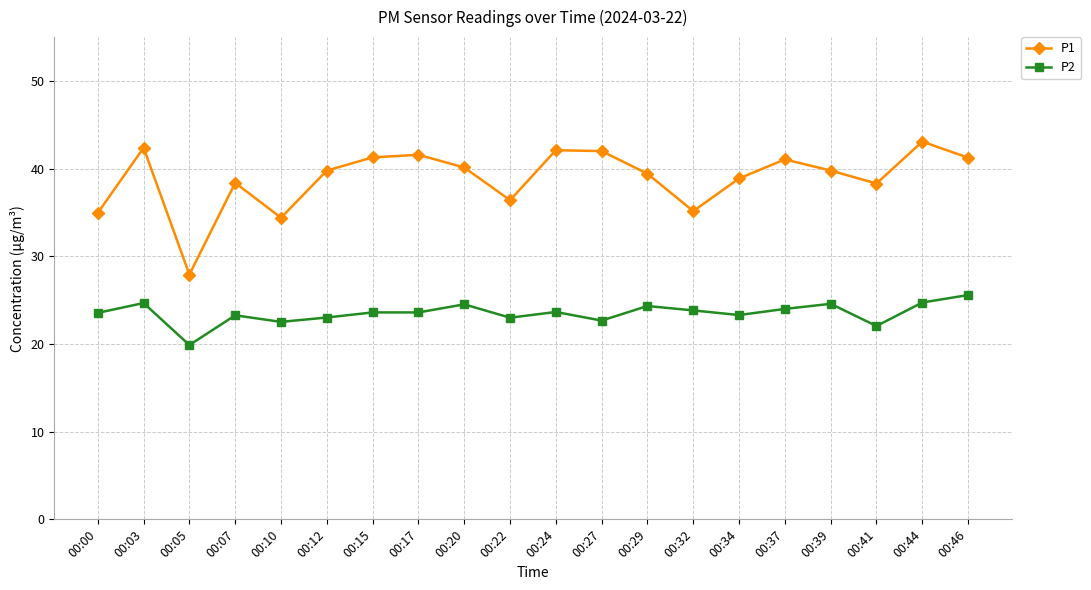

The value of P1 at 00:12 is 12.1. True or false?

False